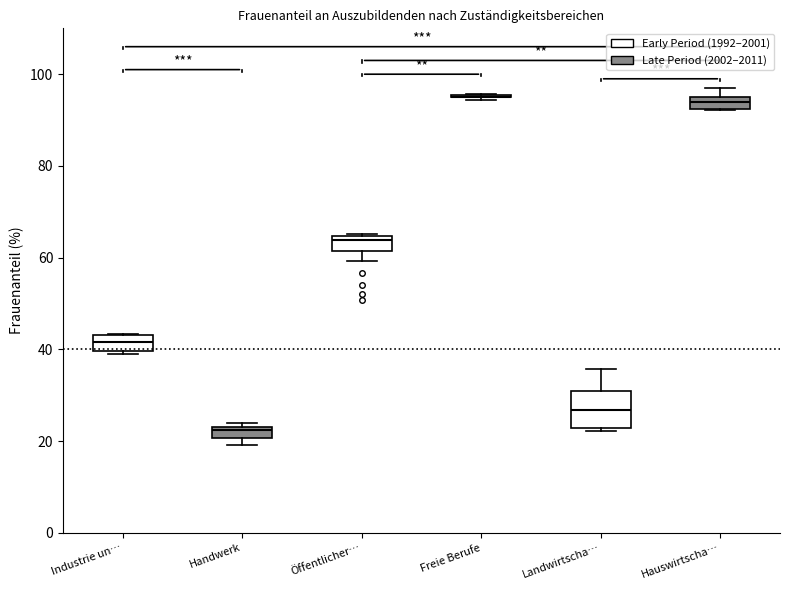

Comparing the boxes themselves (not the whiskers), which one is the tallest?

Landwirtscha…